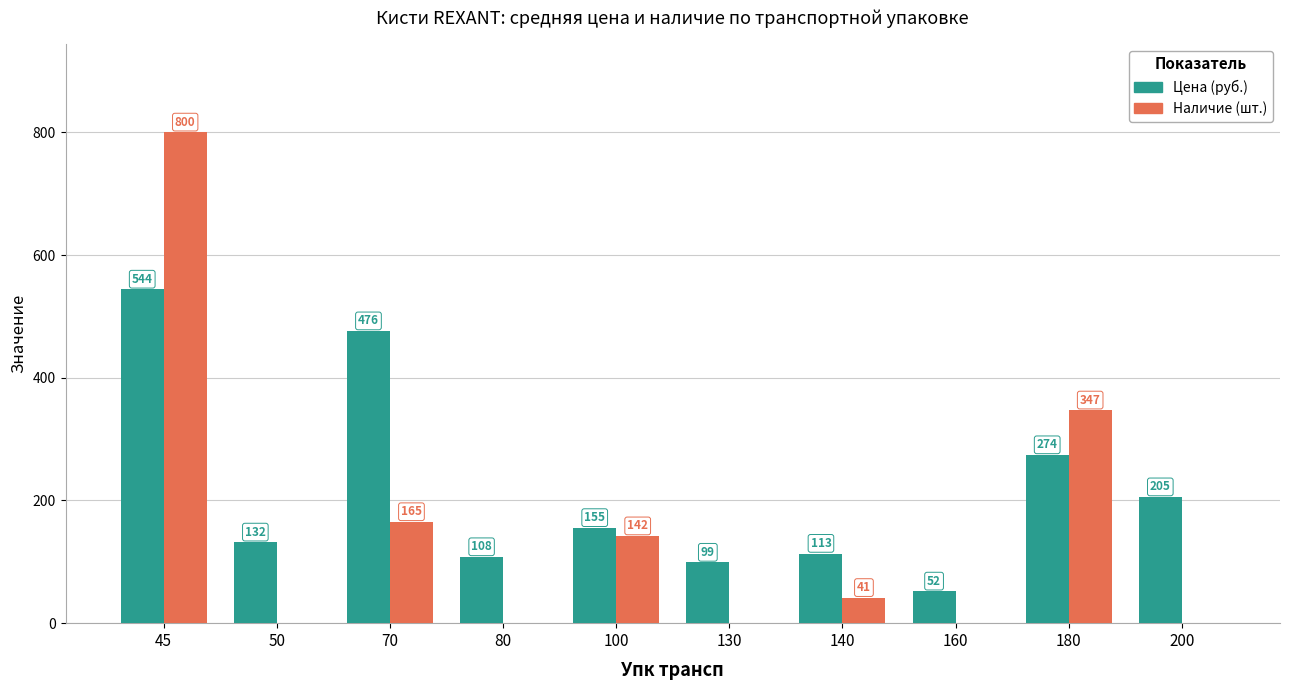

At which category is the sum across all series the highest?

45